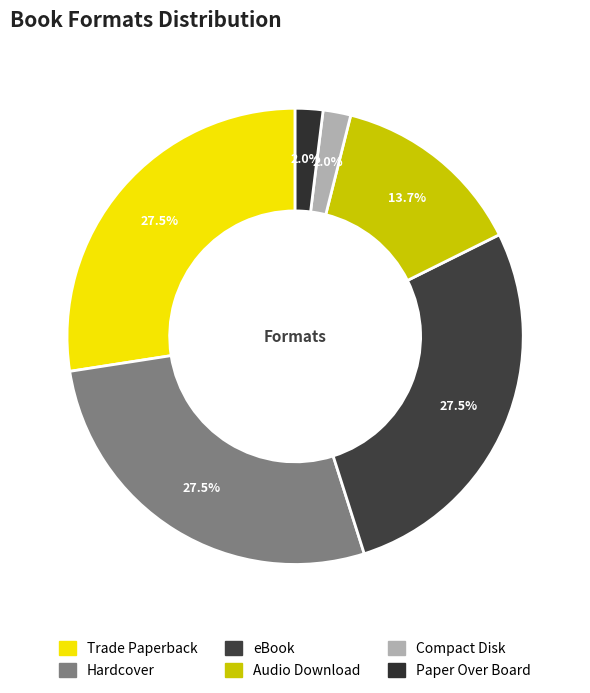

The Audio Download slice represents 14% of the pie. True or false?

True